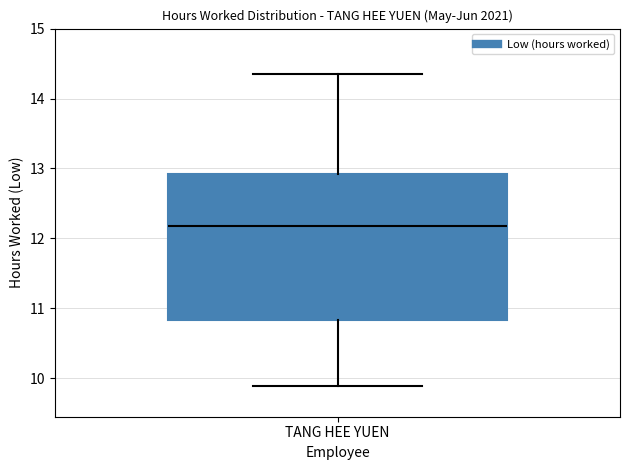

Transcribe this box plot: give where the median line is, the range the box spans, and where the two whiskers end, as read against the y-axis. The values are not printed on the chart, so give them approximately, as read against the axis.

median 12.2, box 10.8 to 12.9, whiskers 9.9 to 14.4